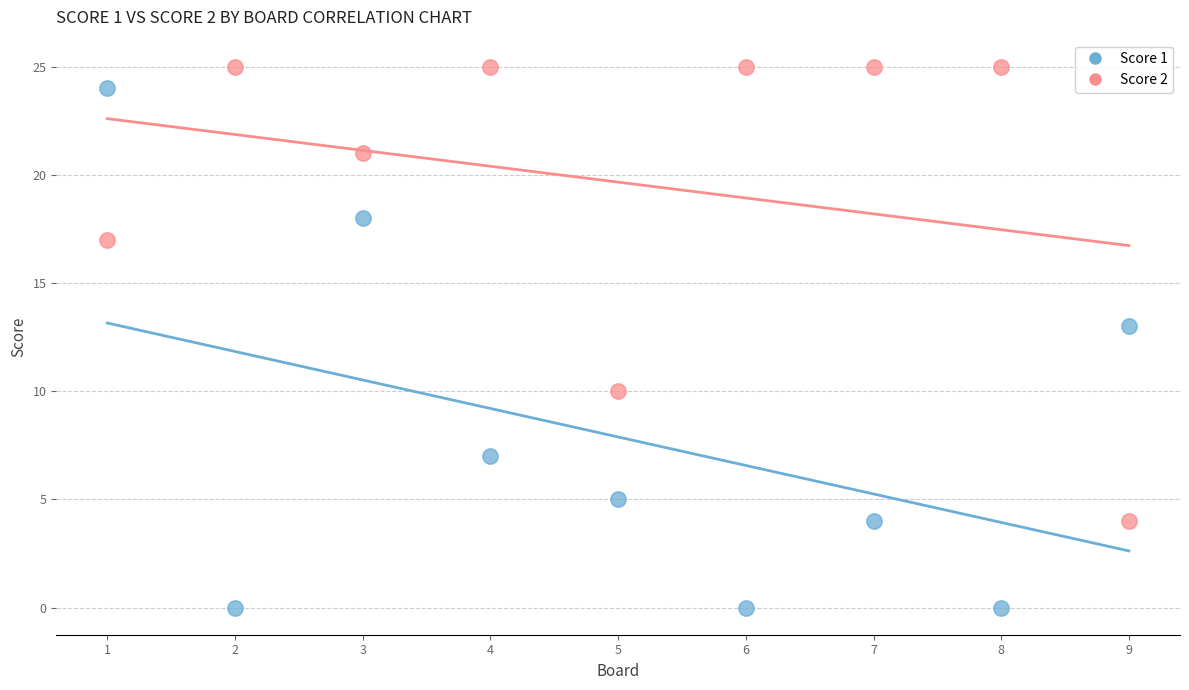

Across all data points, what is the range of X values (max minus min)?

8